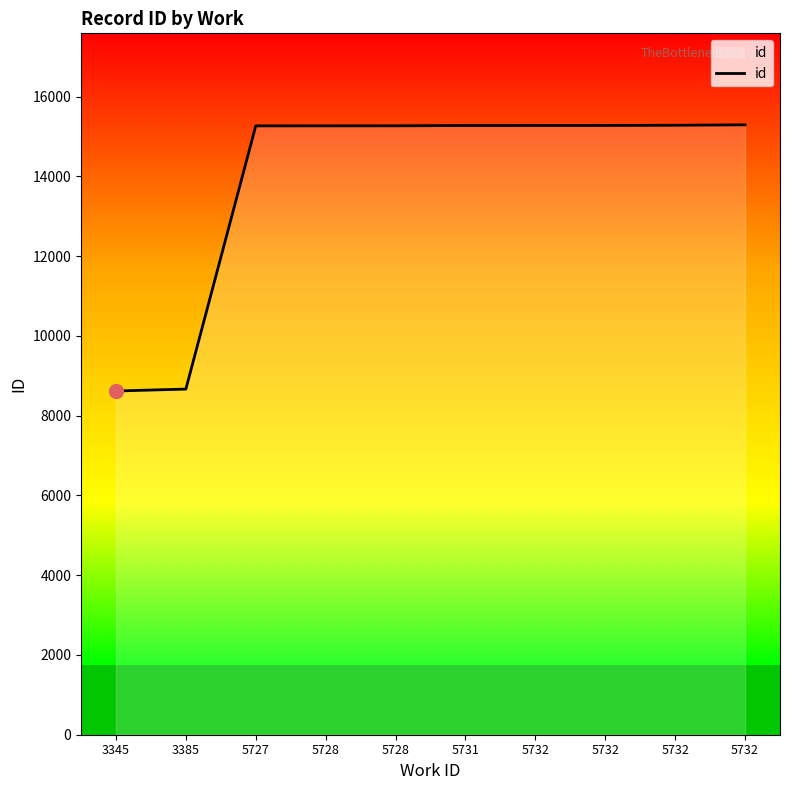

Which has a higher value, 5732 or 3345?

5732